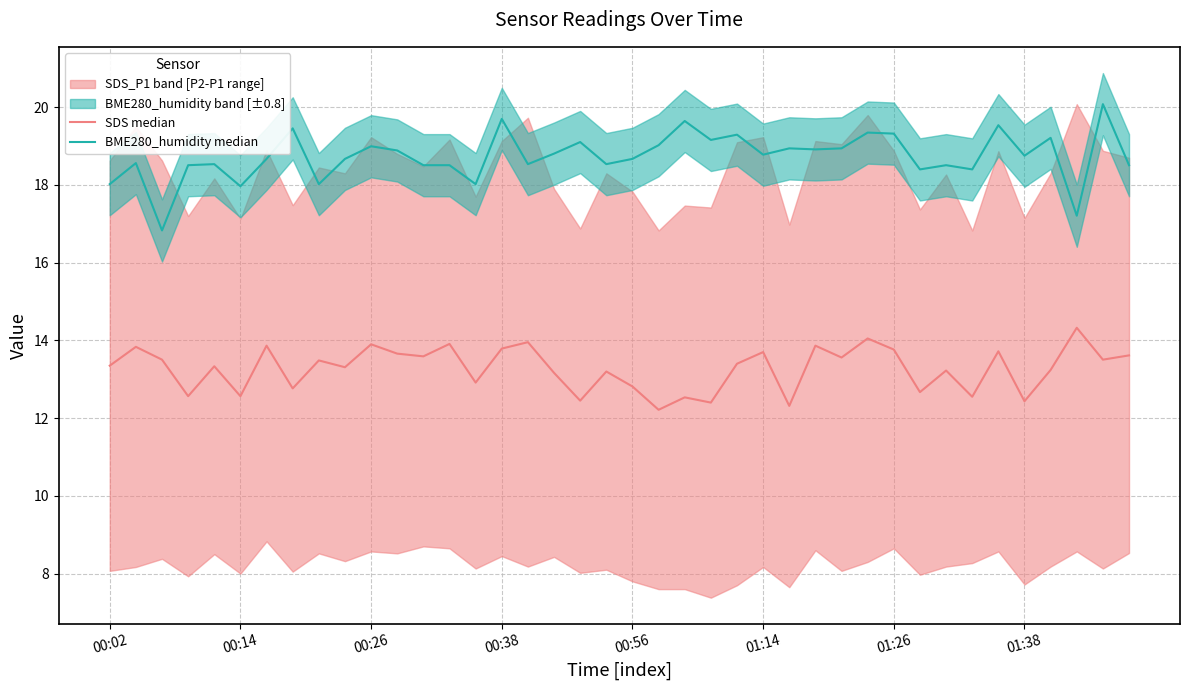

How many lines are shown in the chart?

2